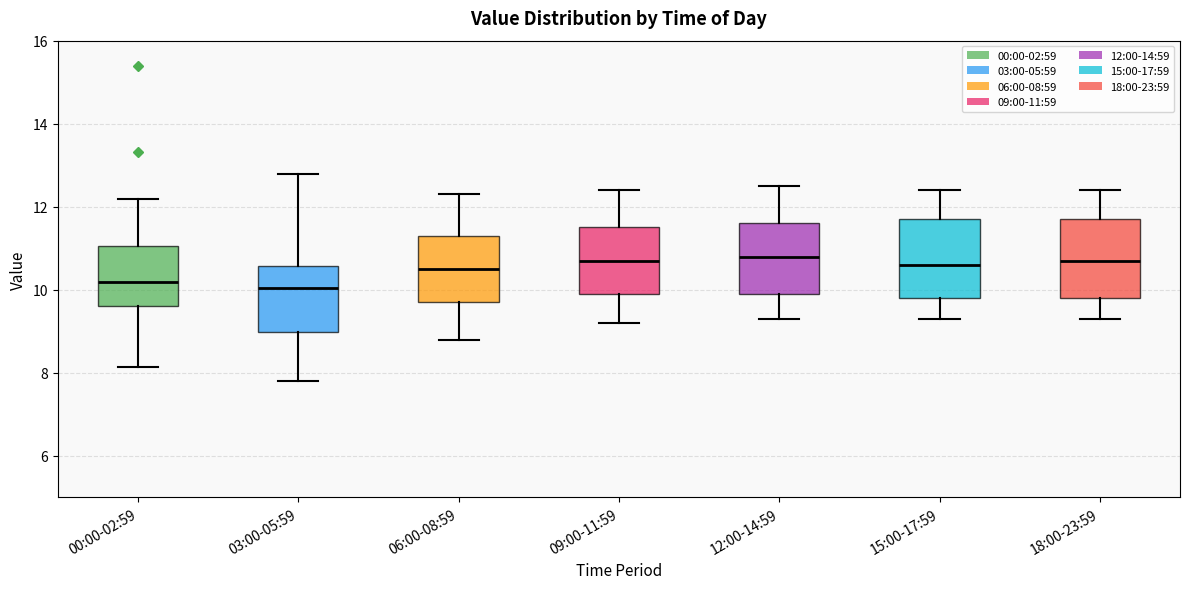

Reading left to right, read every box against the y-axis: the position of its median line, the range the box covers, and the ends of its whiskers. The values are not printed on the chart, so give them approximately, as read against the axis.

00:00-02:59: median 10.2, box 9.6 to 11.0, whiskers 8.2 to 12.2
03:00-05:59: median 10.0, box 9.0 to 10.6, whiskers 7.8 to 12.8
06:00-08:59: median 10.6, box 9.8 to 11.4, whiskers 8.8 to 12.4
09:00-11:59: median 10.8, box 10.0 to 11.6, whiskers 9.2 to 12.4
12:00-14:59: median 10.8, box 10.0 to 11.6, whiskers 9.4 to 12.6
15:00-17:59: median 10.6, box 9.8 to 11.8, whiskers 9.4 to 12.4
18:00-23:59: median 10.8, box 9.8 to 11.8, whiskers 9.4 to 12.4